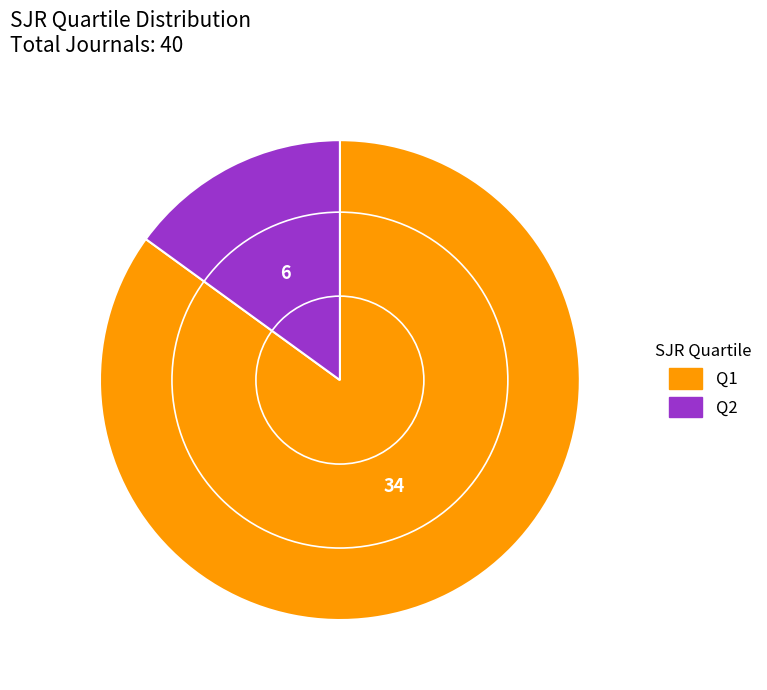

What is the largest slice in the pie chart?

Q1